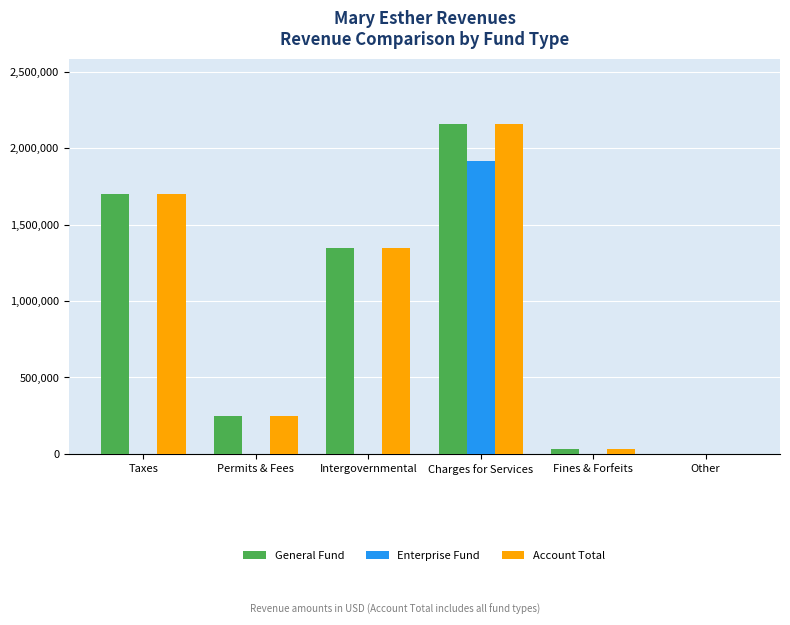

What is the sum of all General Fund values?

5482641